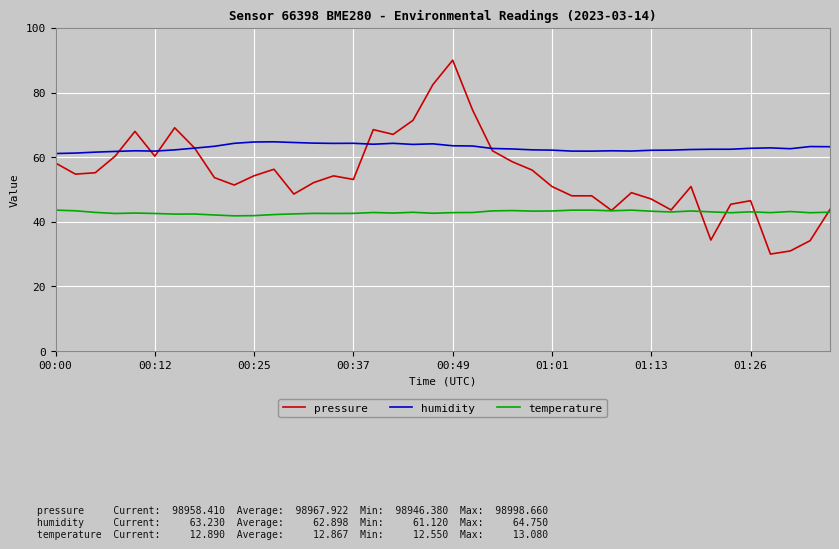

In temperature, how many points are lower than both neighbors (excluding endpoints)?

12